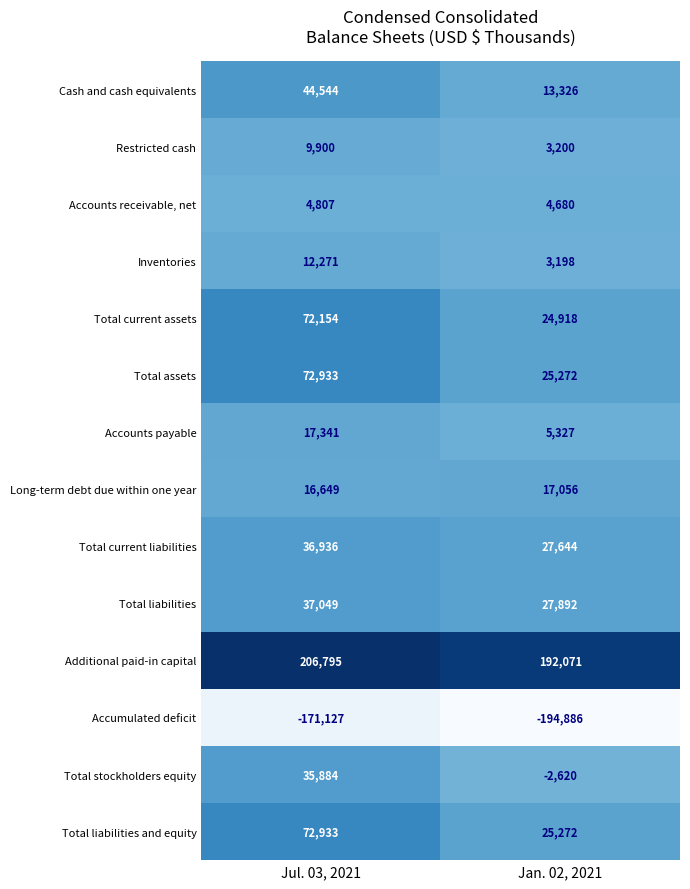

Rank the categories by Accumulated deficit value from highest to lowest.

Jul. 03, 2021, Jan. 02, 2021